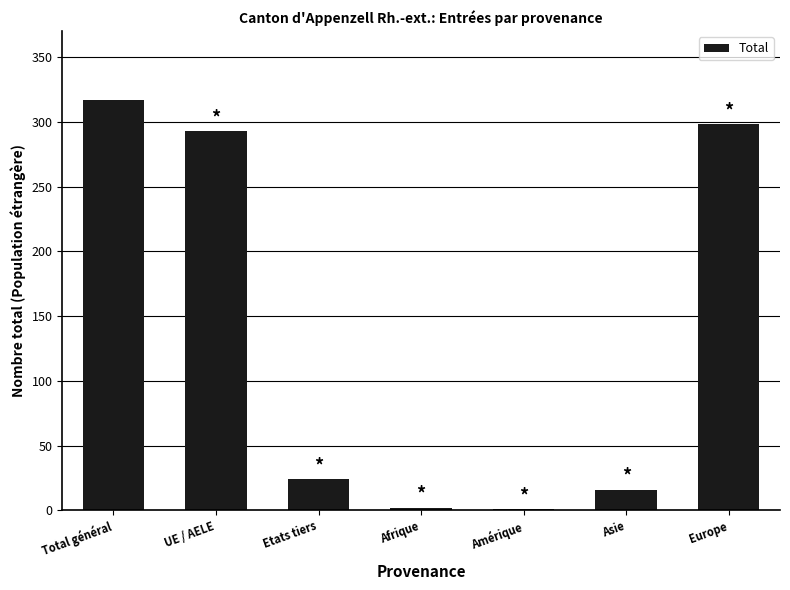

What is the maximum value shown in the chart?

317